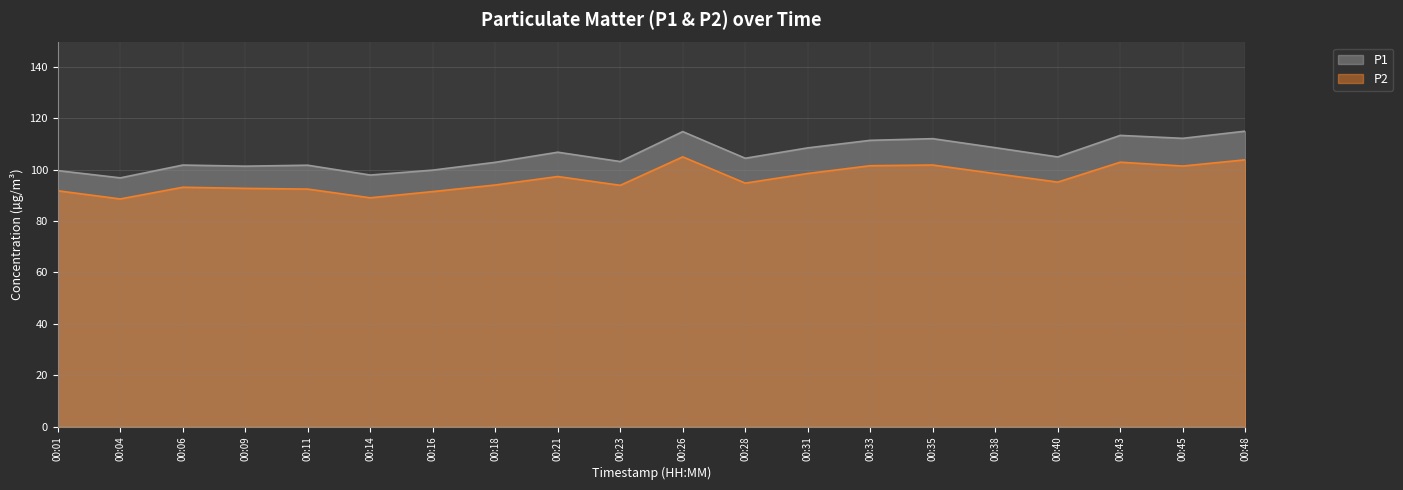

Reading left to right, transcribe all the data shown in this chart.

P1: 99.6	96.8	101.8	101.3	101.7	97.9	99.8	102.8	106.8	103.2	114.8	104.4	108.5	111.4	112.0	108.5	105.0	113.3	112.2	115.0
P2: 91.8	88.6	93.2	92.7	92.4	89.0	91.5	94.0	97.3	93.9	105.0	94.8	98.5	101.5	101.8	98.5	95.2	102.9	101.4	103.8